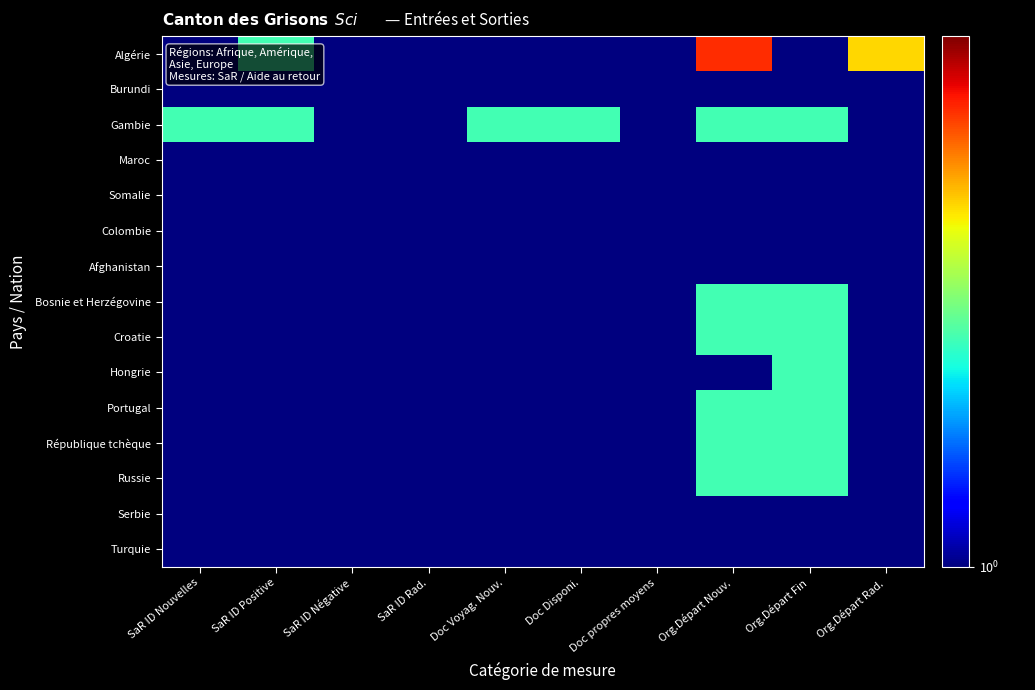

Rank the series at Org.Départ Nouv. from highest to lowest value.

Algérie, Gambie, Bosnie et Herzégovine, Croatie, Portugal, République tchèque, Russie, Burundi, Maroc, Somalie, Colombie, Afghanistan, Hongrie, Serbie, Turquie